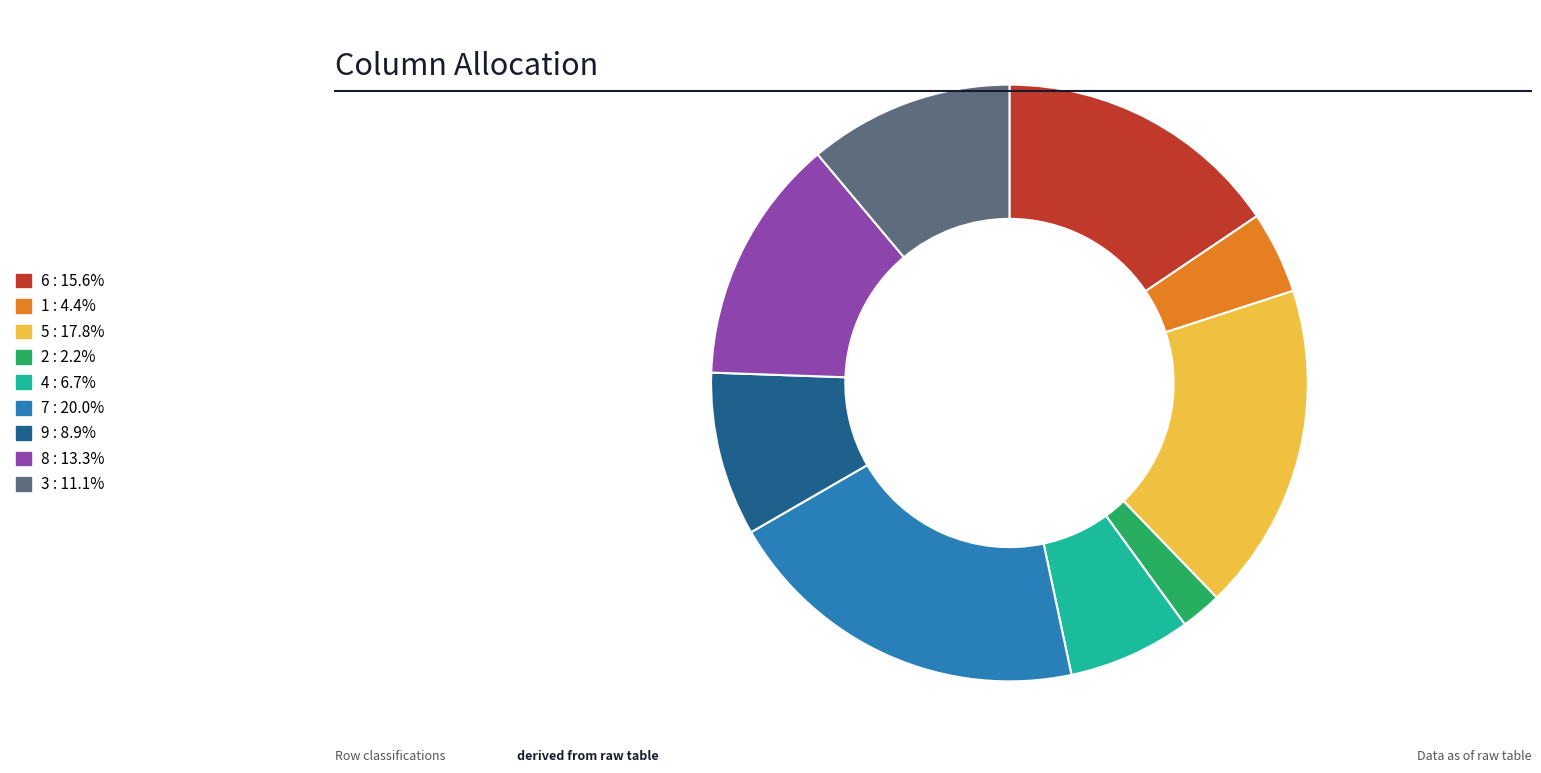

Is there any slice that represents more than half of the pie?

No